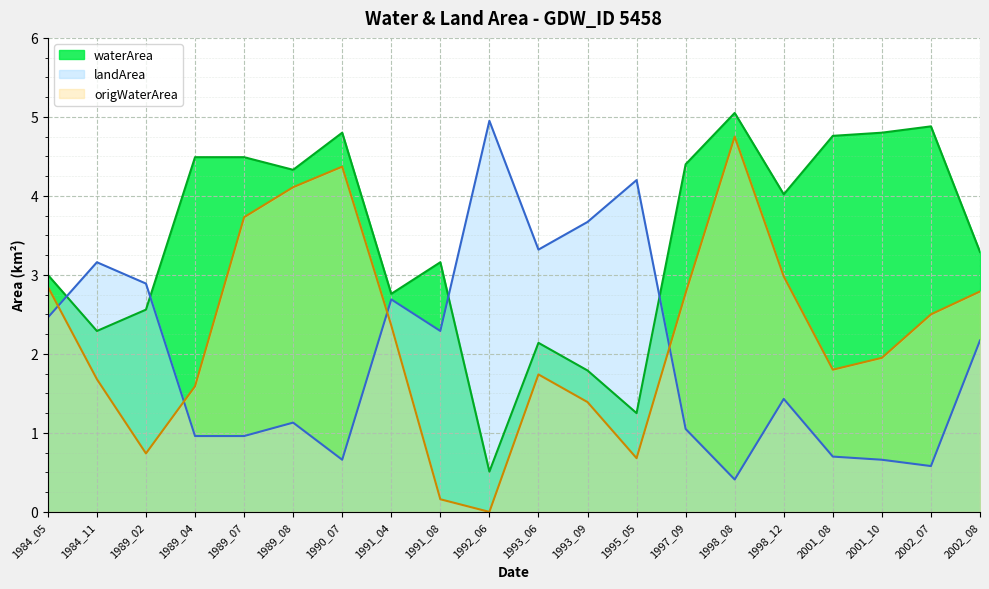

Reading left to right, extract all data points from this chart.

waterArea: 1984_05=3.0	1984_11=2.3	1989_02=2.6	1989_04=4.5	1989_07=4.5	1989_08=4.3	1990_07=4.8	1991_04=2.8	1991_08=3.2	1992_06=0.5	1993_06=2.1	1993_09=1.8	1995_05=1.2	1997_09=4.4	1998_08=5.0	1998_12=4.0	2001_08=4.8	2001_10=4.8	2002_07=4.9	2002_08=3.3
landArea: 1984_05=2.5	1984_11=3.2	1989_02=2.9	1989_04=1.0	1989_07=1.0	1989_08=1.1	1990_07=0.7	1991_04=2.7	1991_08=2.3	1992_06=5.0	1993_06=3.3	1993_09=3.7	1995_05=4.2	1997_09=1.1	1998_08=0.4	1998_12=1.4	2001_08=0.7	2001_10=0.7	2002_07=0.6	2002_08=2.2
origWaterArea: 1984_05=2.9	1984_11=1.7	1989_02=0.7	1989_04=1.6	1989_07=3.7	1989_08=4.1	1990_07=4.4	1991_04=2.4	1991_08=0.2	1992_06=0.0	1993_06=1.7	1993_09=1.4	1995_05=0.7	1997_09=2.8	1998_08=4.8	1998_12=3.0	2001_08=1.8	2001_10=1.9	2002_07=2.5	2002_08=2.8